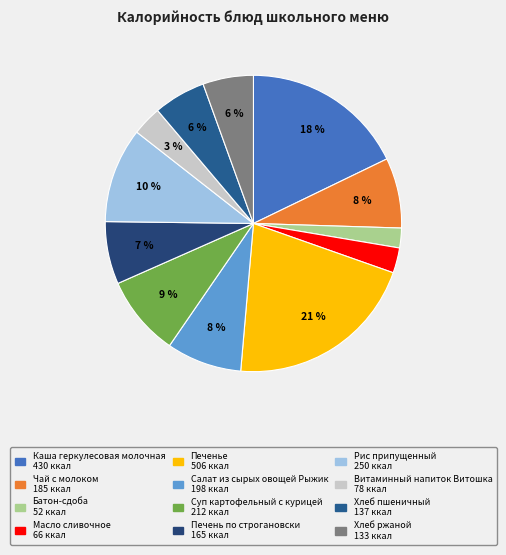

Which category has the smallest portion of the pie?

Батон-сдоба